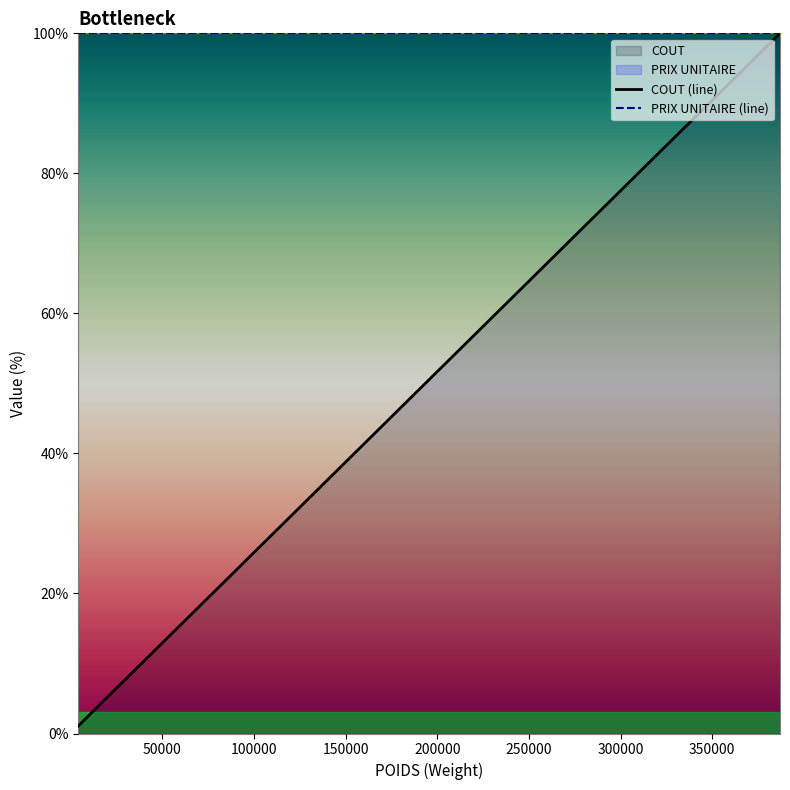

Which series has the widest spread of values?

COUT (line)